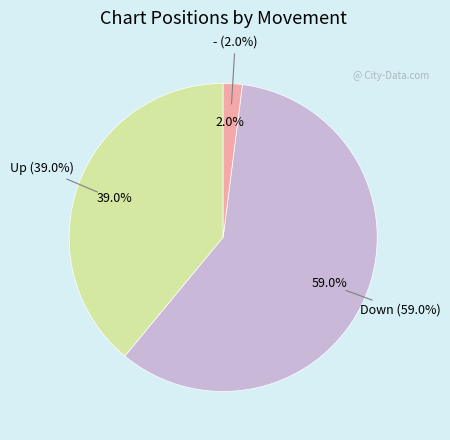

Is it true that down is 59% of the pie?

True